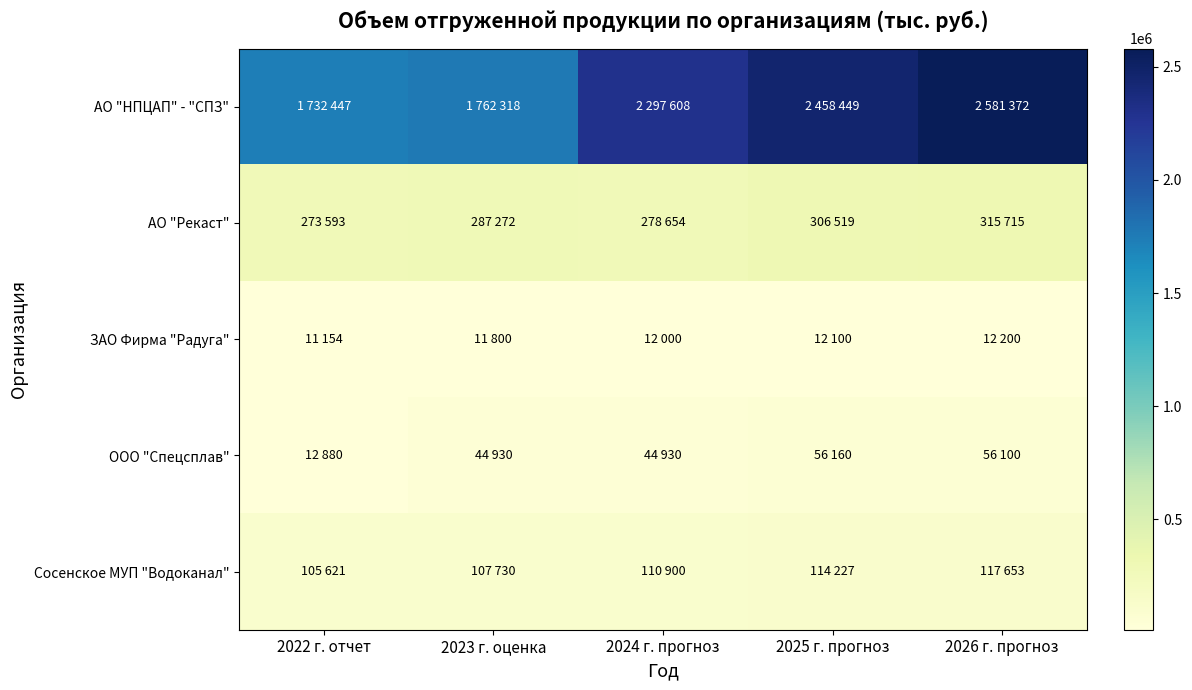

Between 2023 г. оценка and 2022 г. отчет, which is larger?

2023 г. оценка